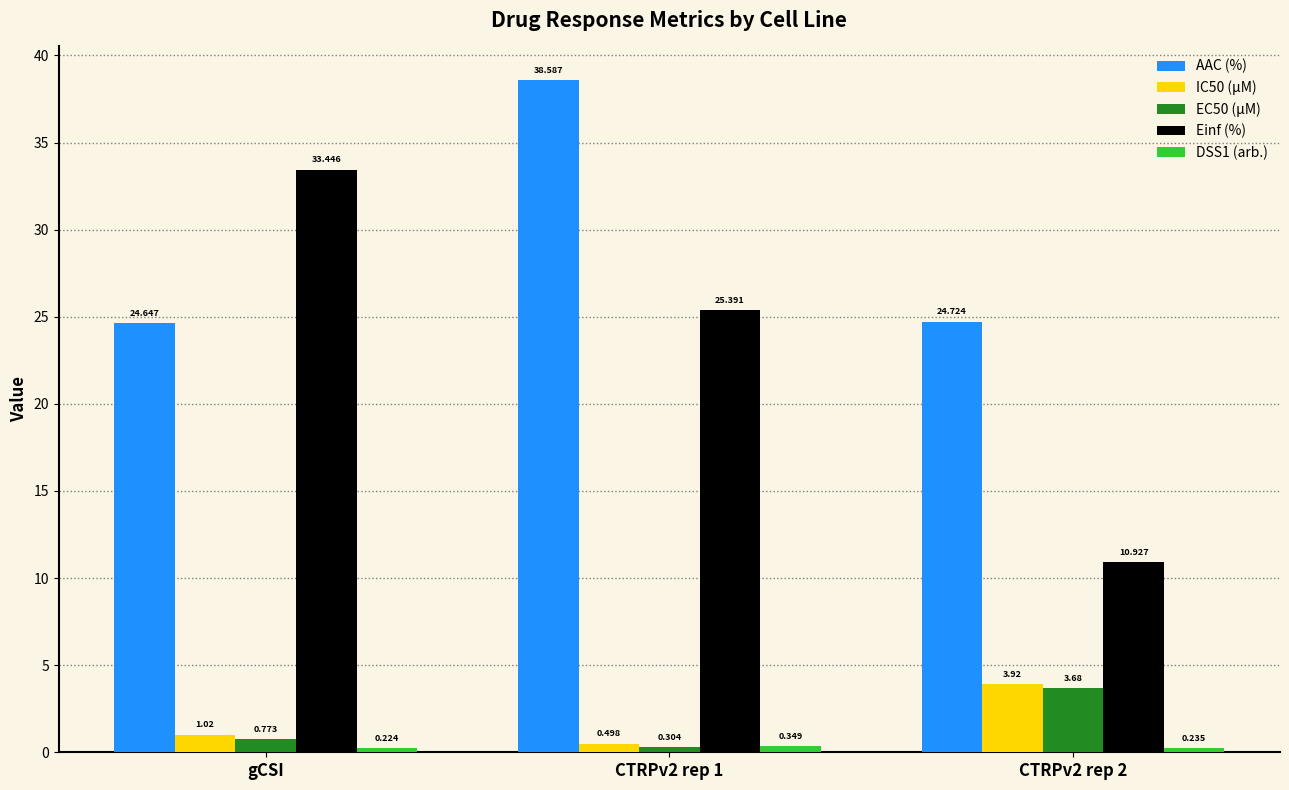

Which label corresponds to the smallest value in the chart?

gCSI